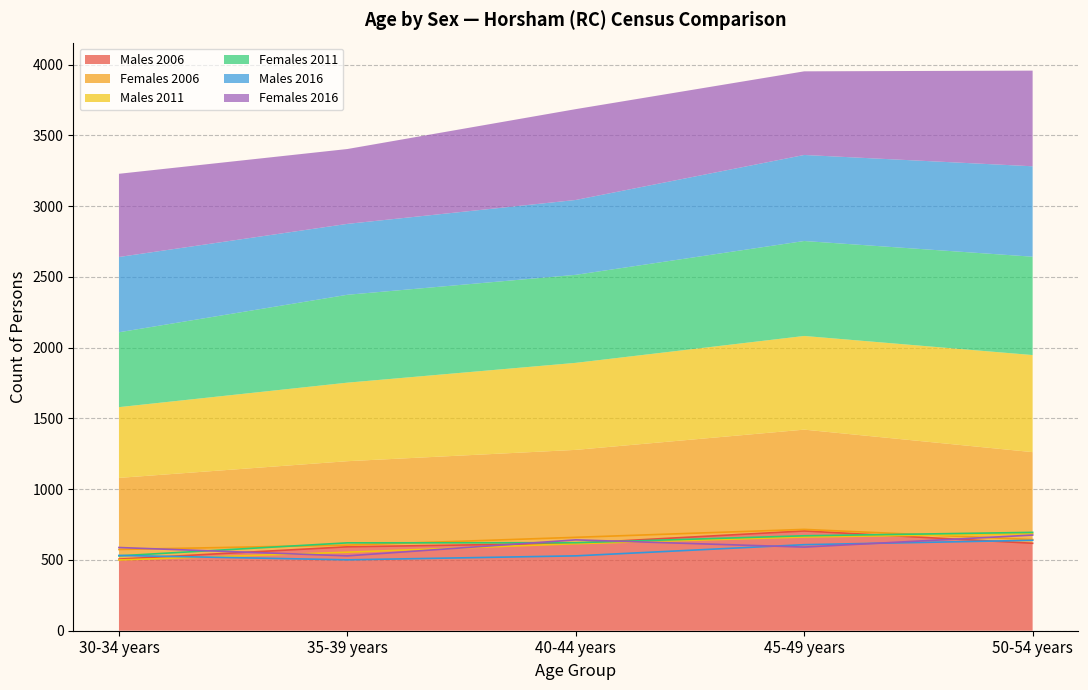

What is the sum of all Females 2011 values?

3138